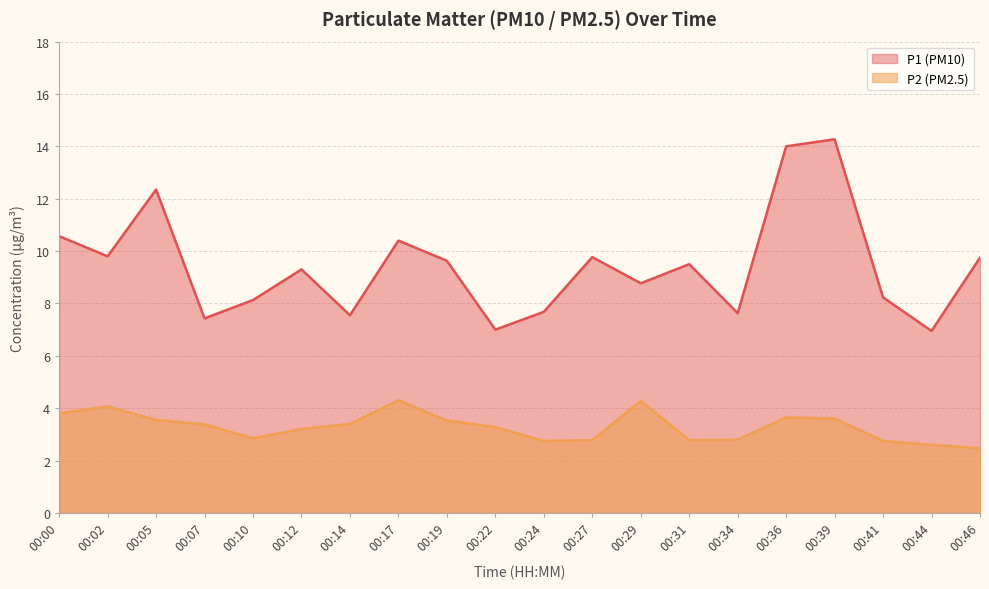

Which series has the largest total across all categories?

P1 (PM10)